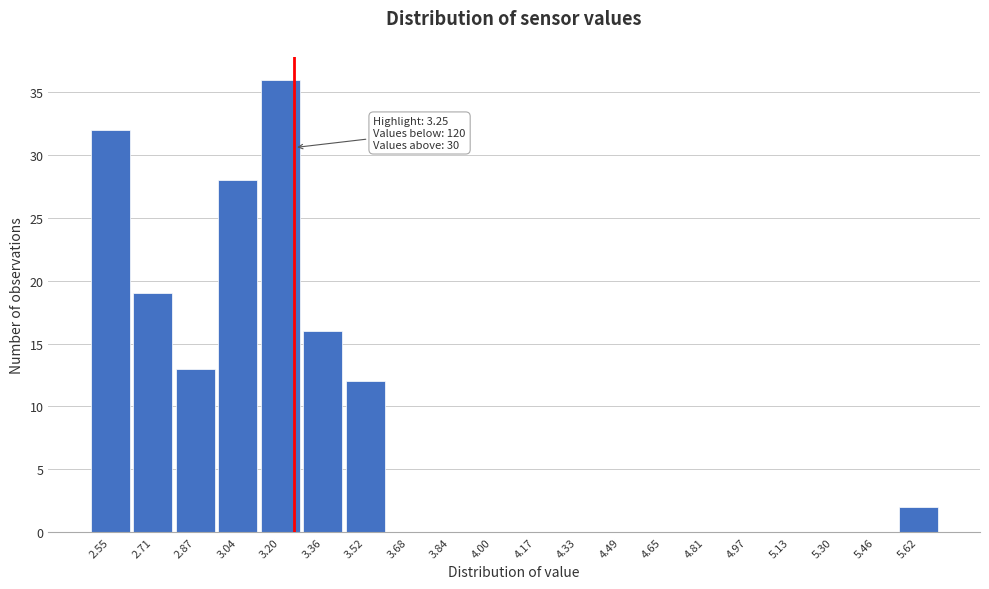

Over which range of the x-axis is the bar tallest?

3.12 to 3.28